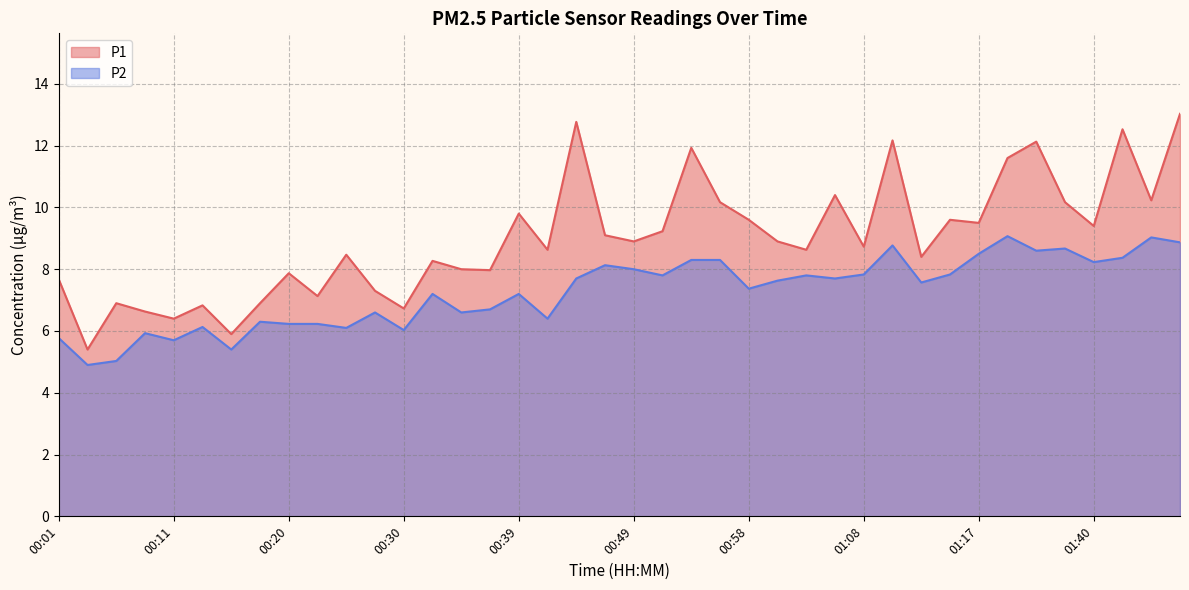

What is the sum of the P2 values at 00:15 and 01:10?

14.2